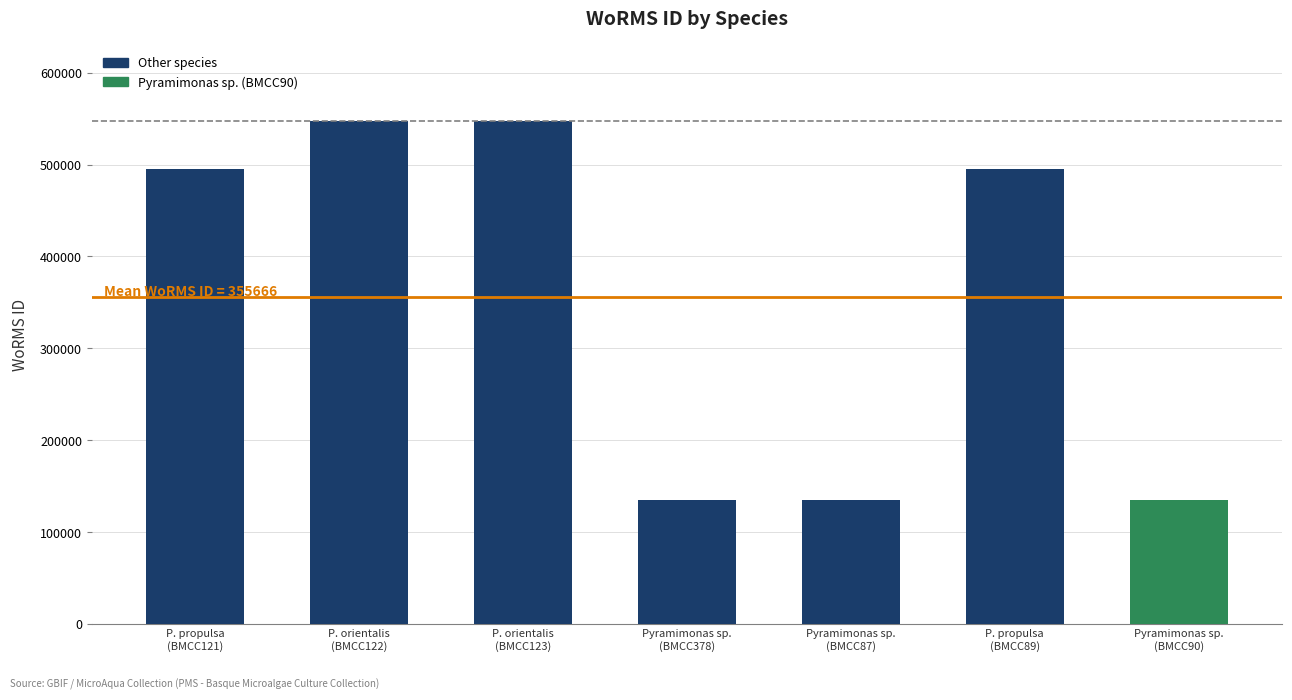

Count the values in the range 134529 to 547692.

7